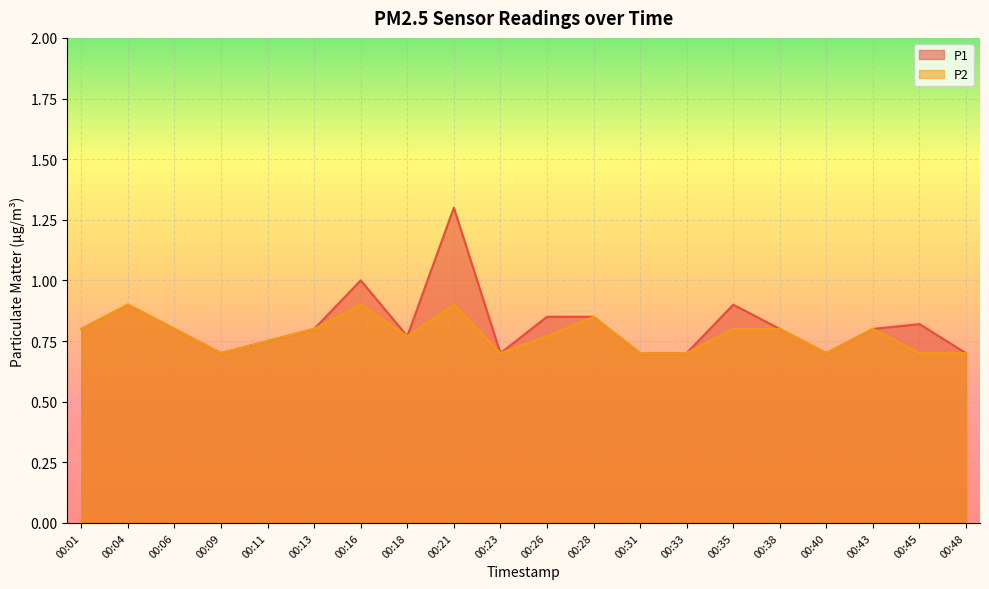

At how many categories does at least one series exceed 1?

1